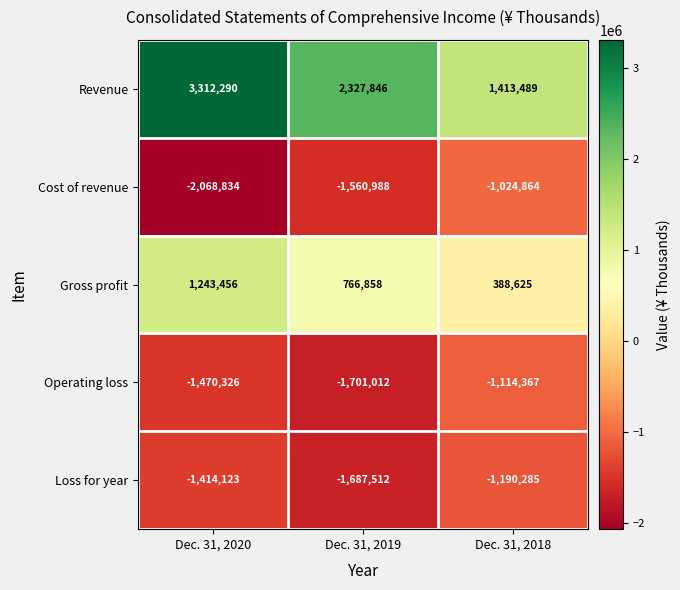

At which category is the sum across all series the highest?

Dec. 31, 2020